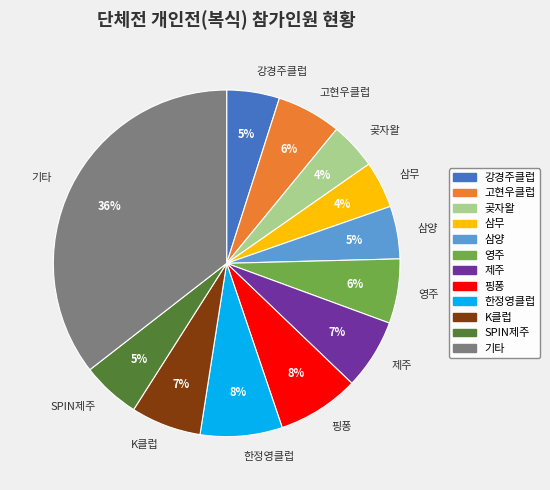

To the nearest percent, what portion does SPIN제주 represent?

5%